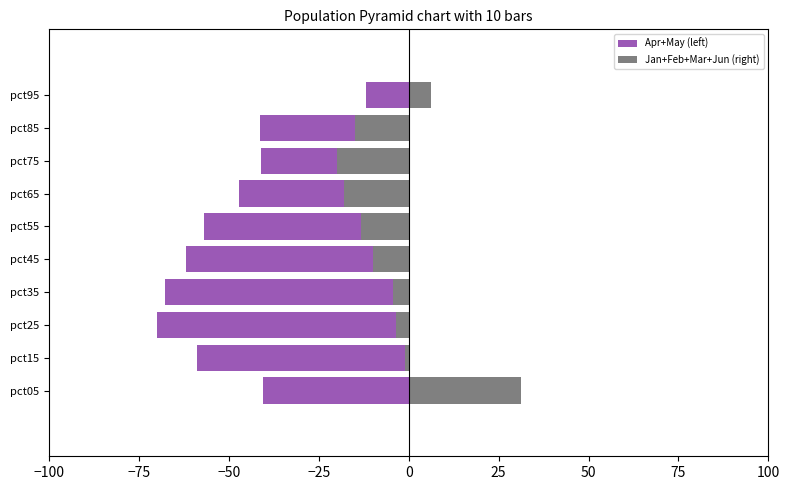

What are all the series names shown in the legend?

Apr+May (left), Jan+Feb+Mar+Jun (right)